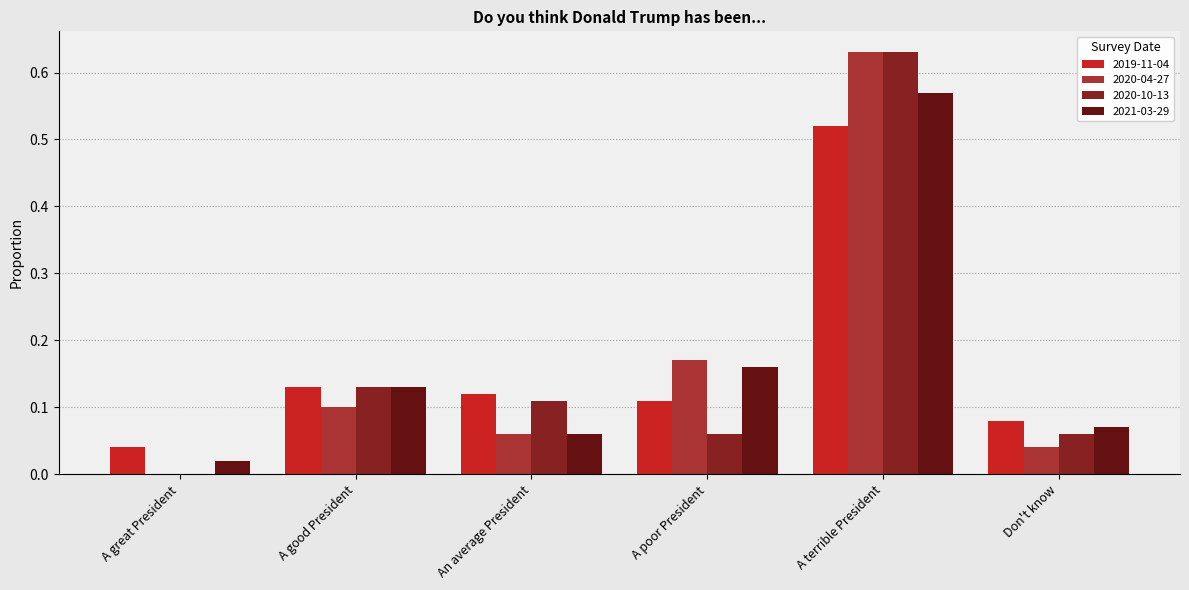

At which label does 2020-10-13 reach its peak?

A terrible President